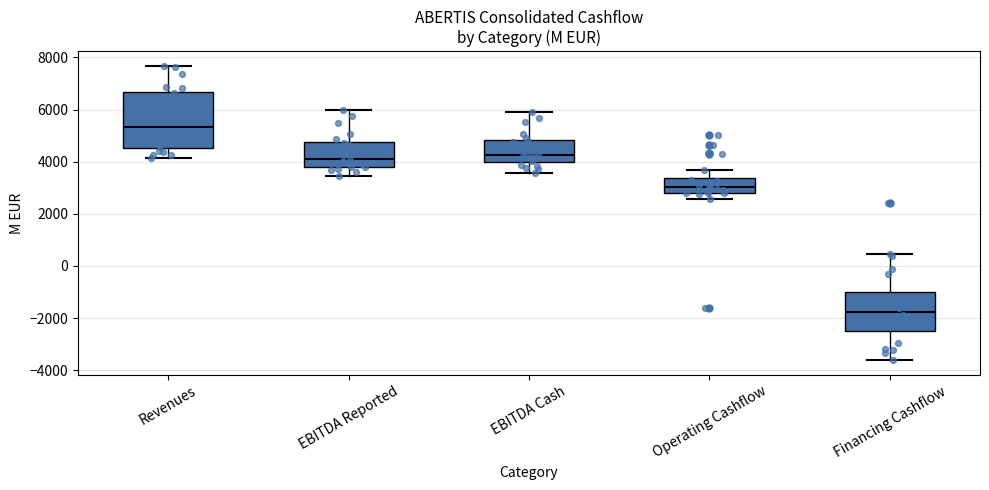

Comparing the boxes themselves (not the whiskers), which one is the tallest?

Revenues